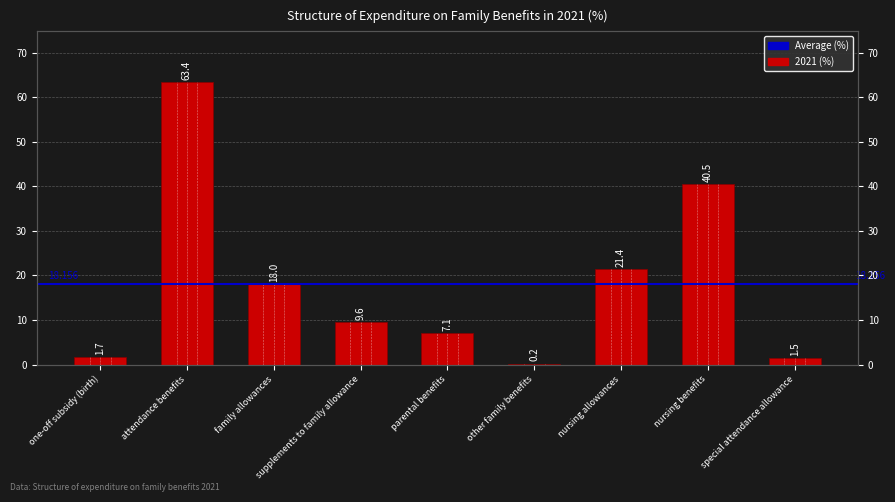

What is the value of the 6th bar from the left?

0.2